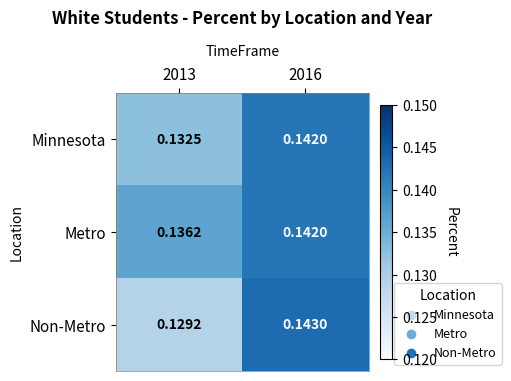

Rank the series at 2013 from lowest to highest value.

Non-Metro, Minnesota, Metro